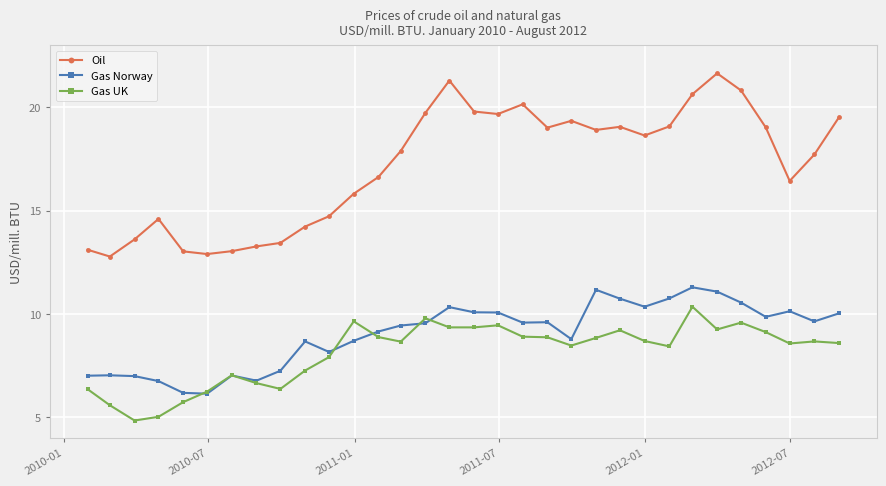

Which series has the largest total across all categories?

Oil